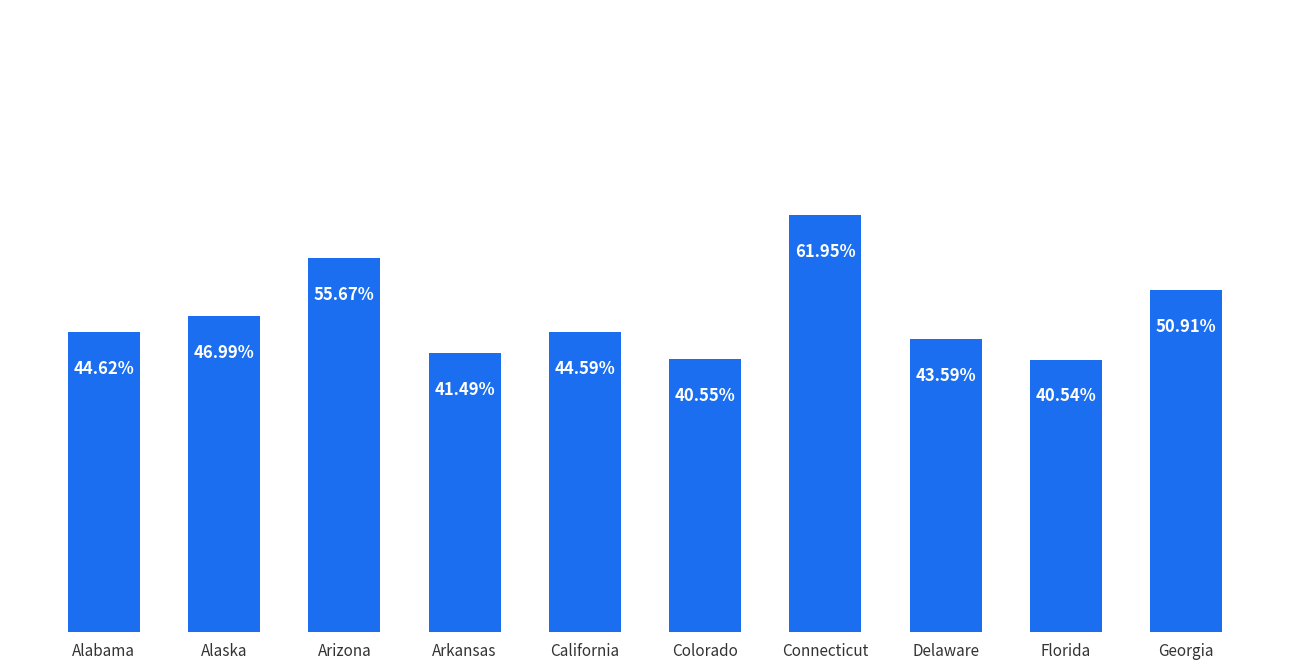

Between Alabama and Arkansas, which is larger?

Alabama